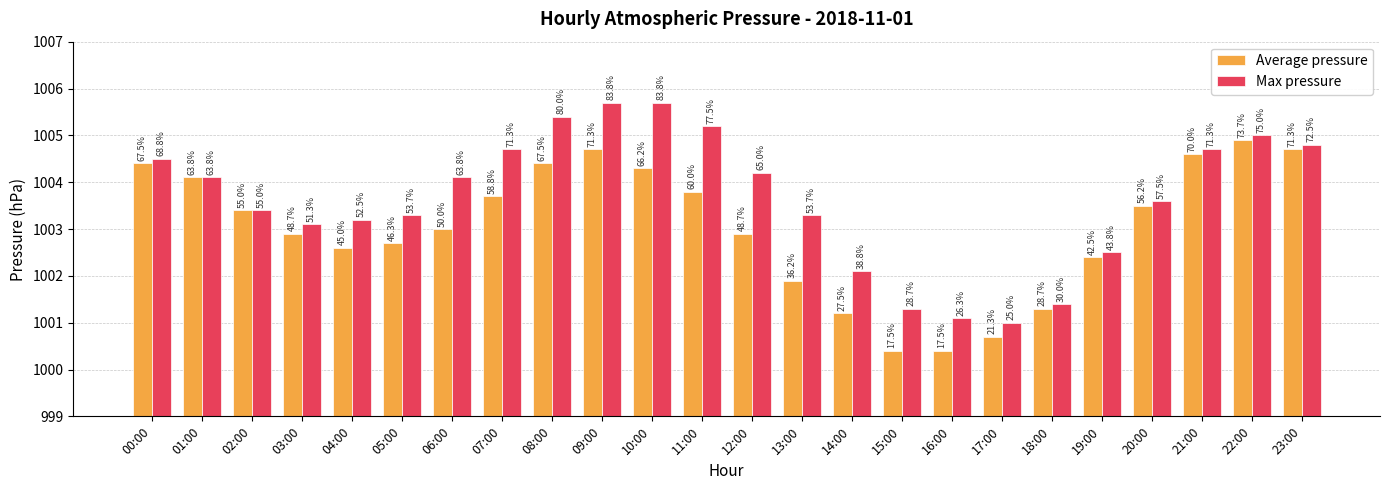

Is it true that Average pressure equals 1003.8 at 11:00?

True